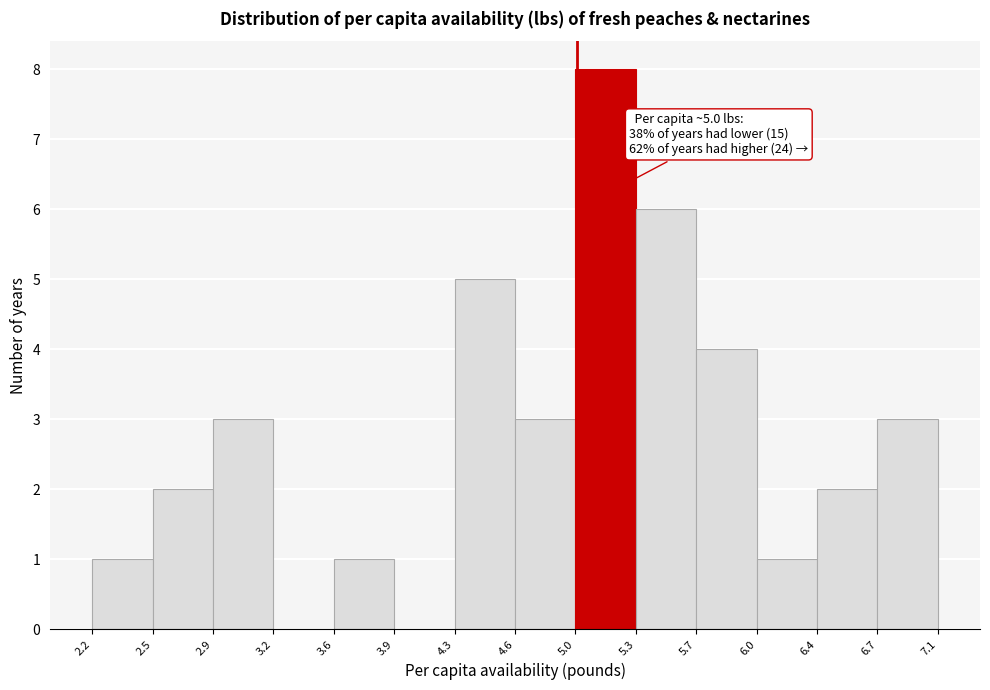

Which range on the x-axis has the tallest bar?

5.0 to 5.3